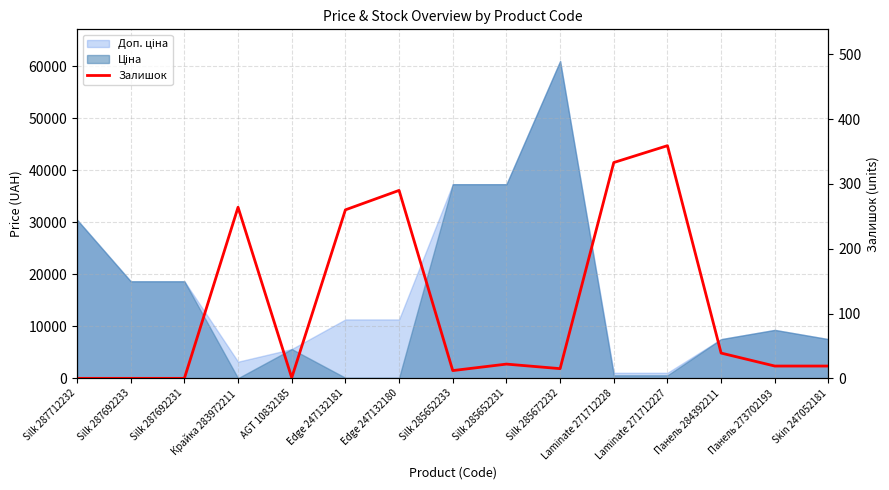

At which category does the data reach its first local valley?

AGT 10832185